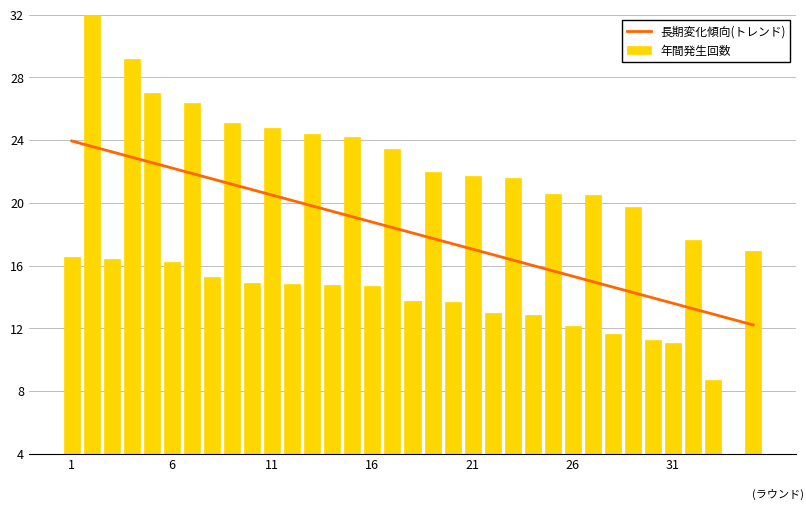

Where is the data nearest to the value 18?

32